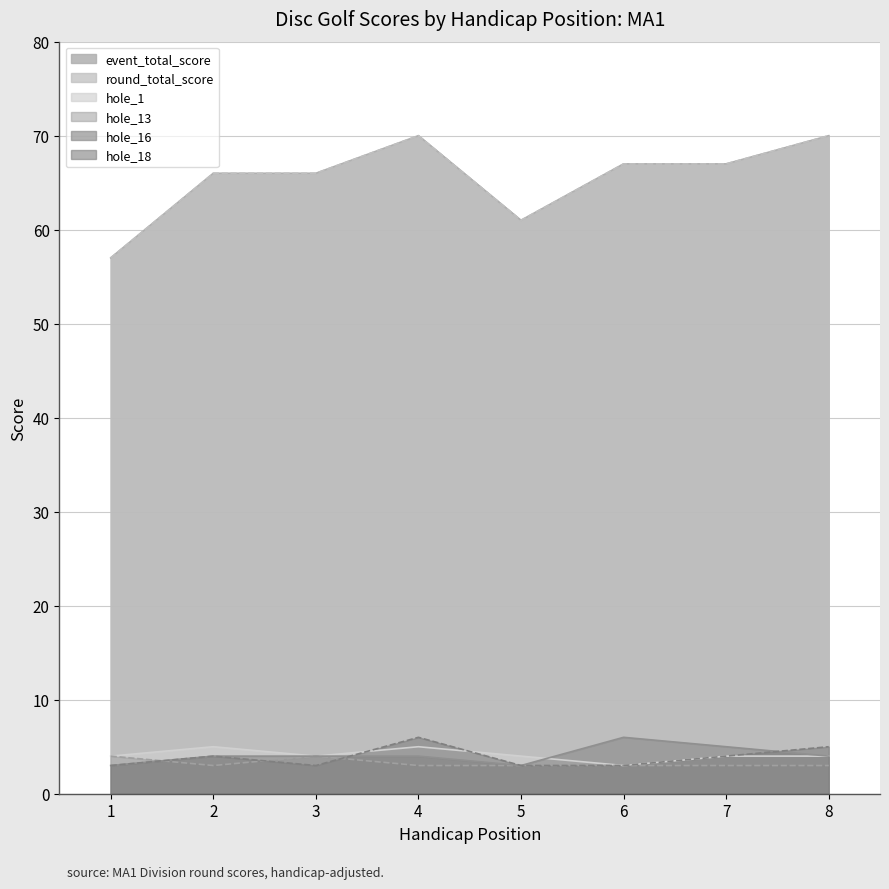

In hole_18, how many points are lower than both neighbors (excluding endpoints)?

1